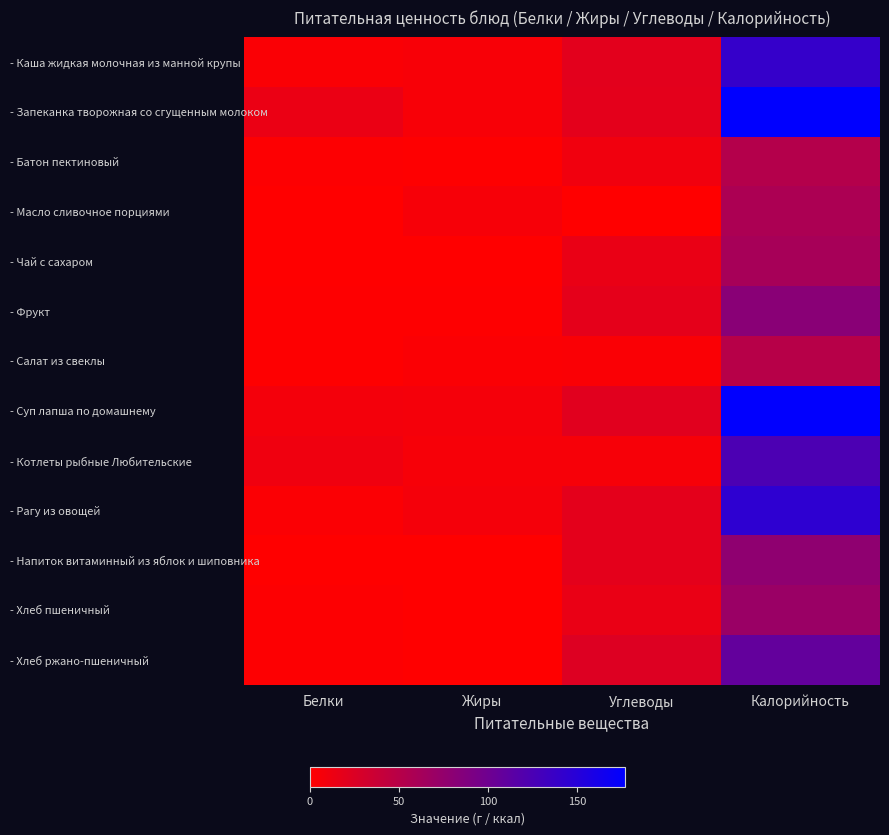

Between Калорийность and Жиры, which is larger?

Калорийность